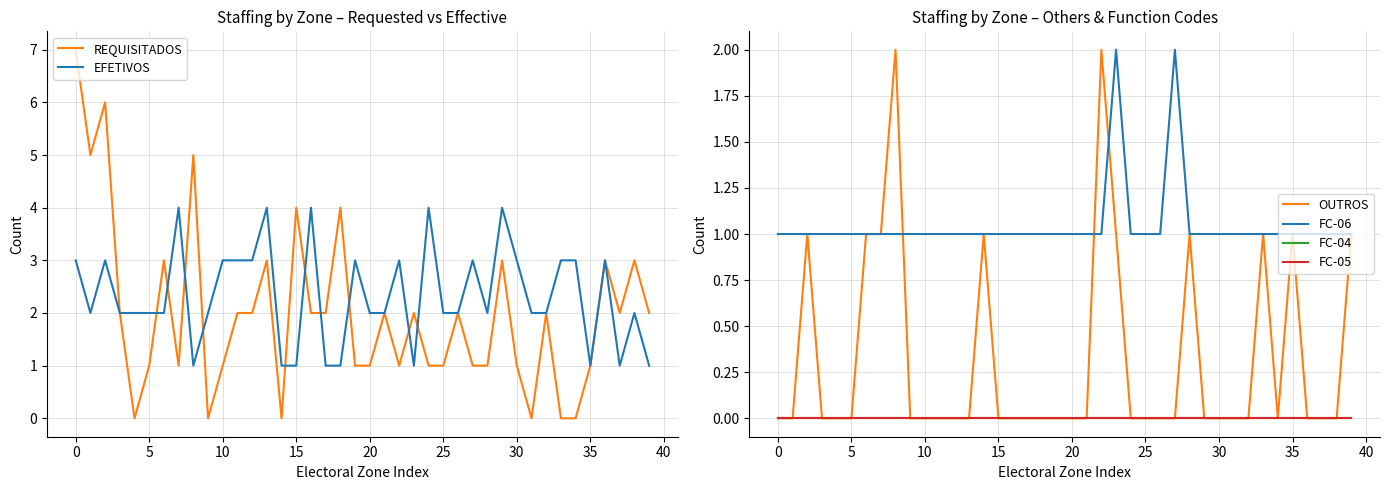

What is the approximate value of EFETIVOS at 32?

2